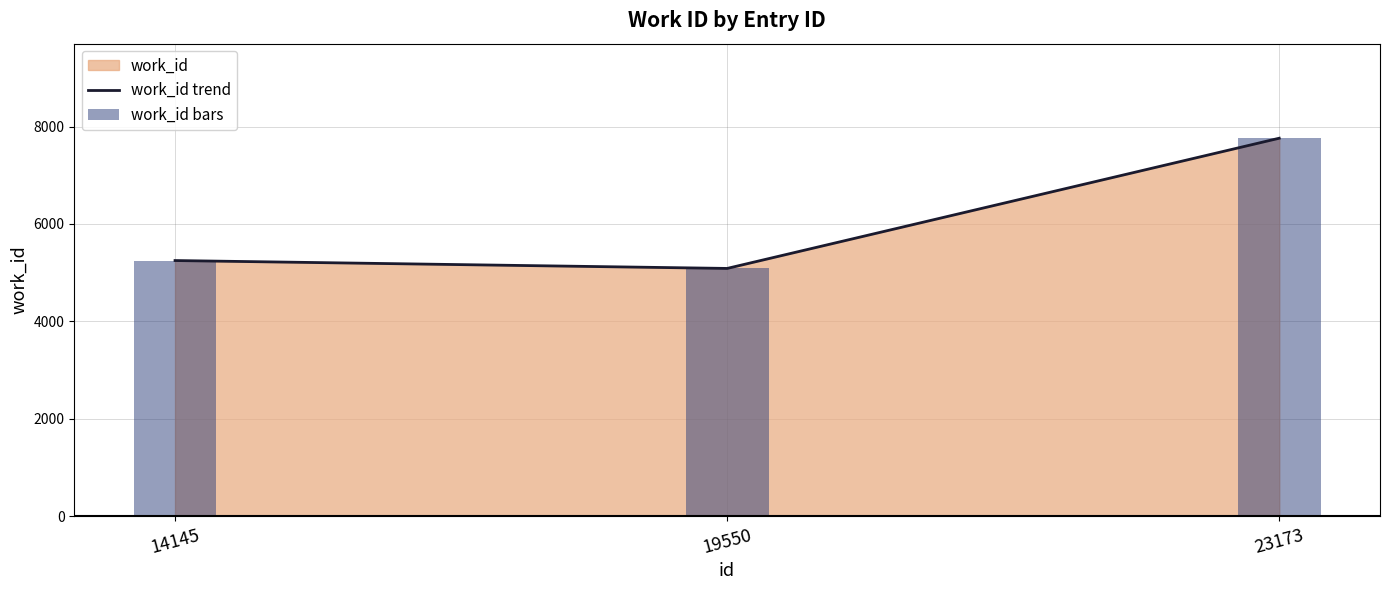

Between 19550 and 14145, which is larger?

14145